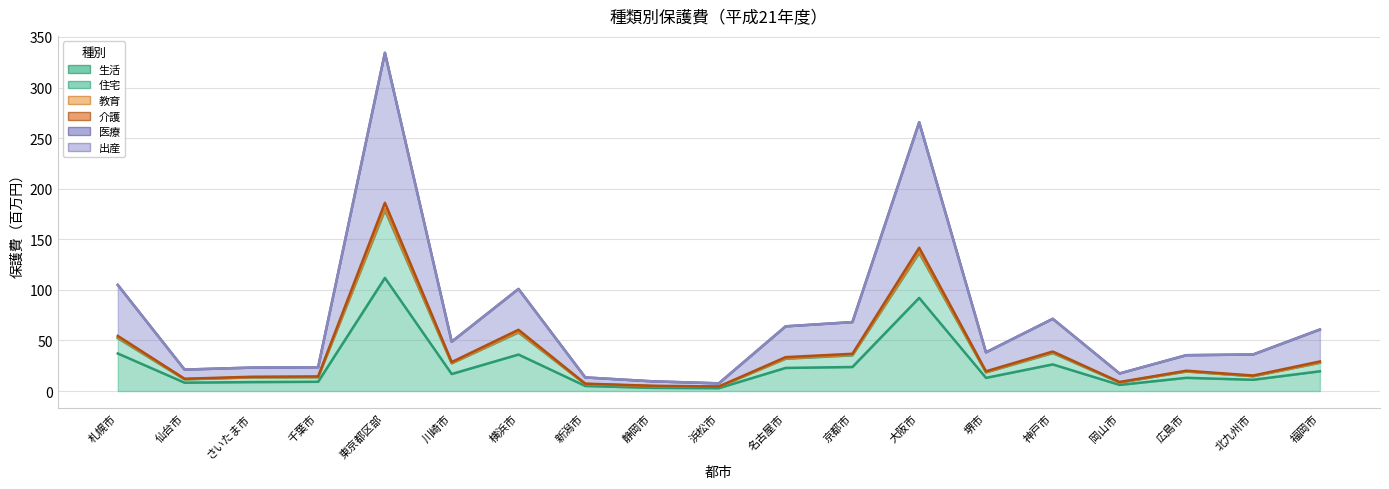

At how many categories does at least one series exceed 100?

4